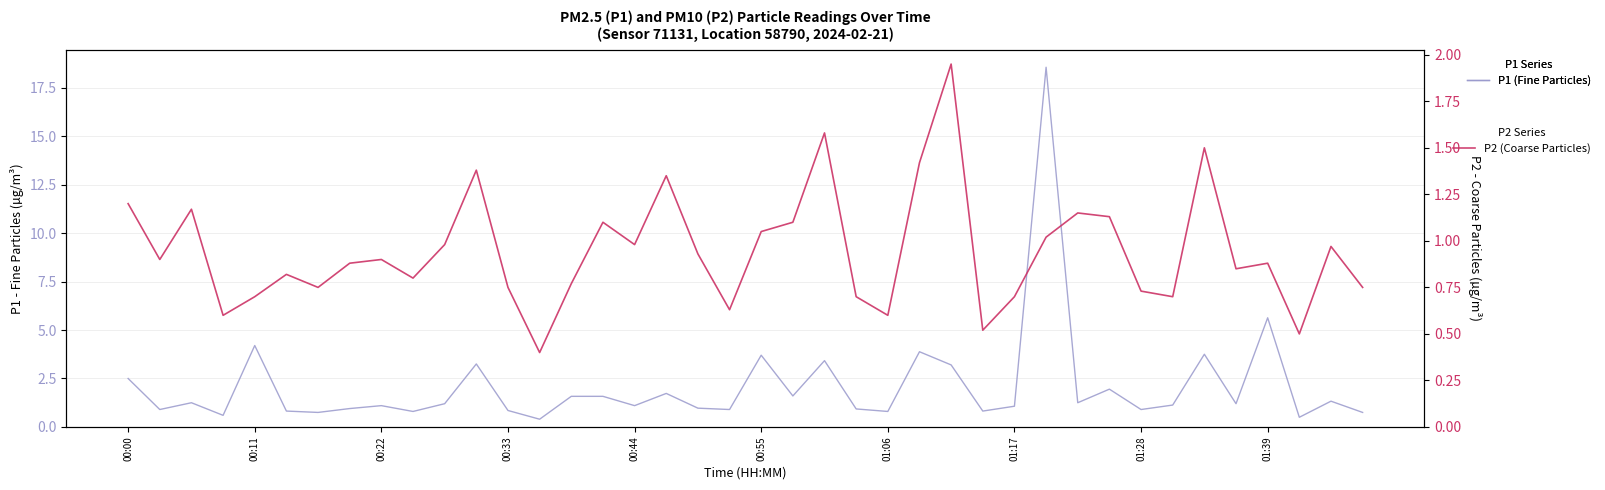

Is it true that P1 (Fine Particles) equals 1.6 at 35?

False